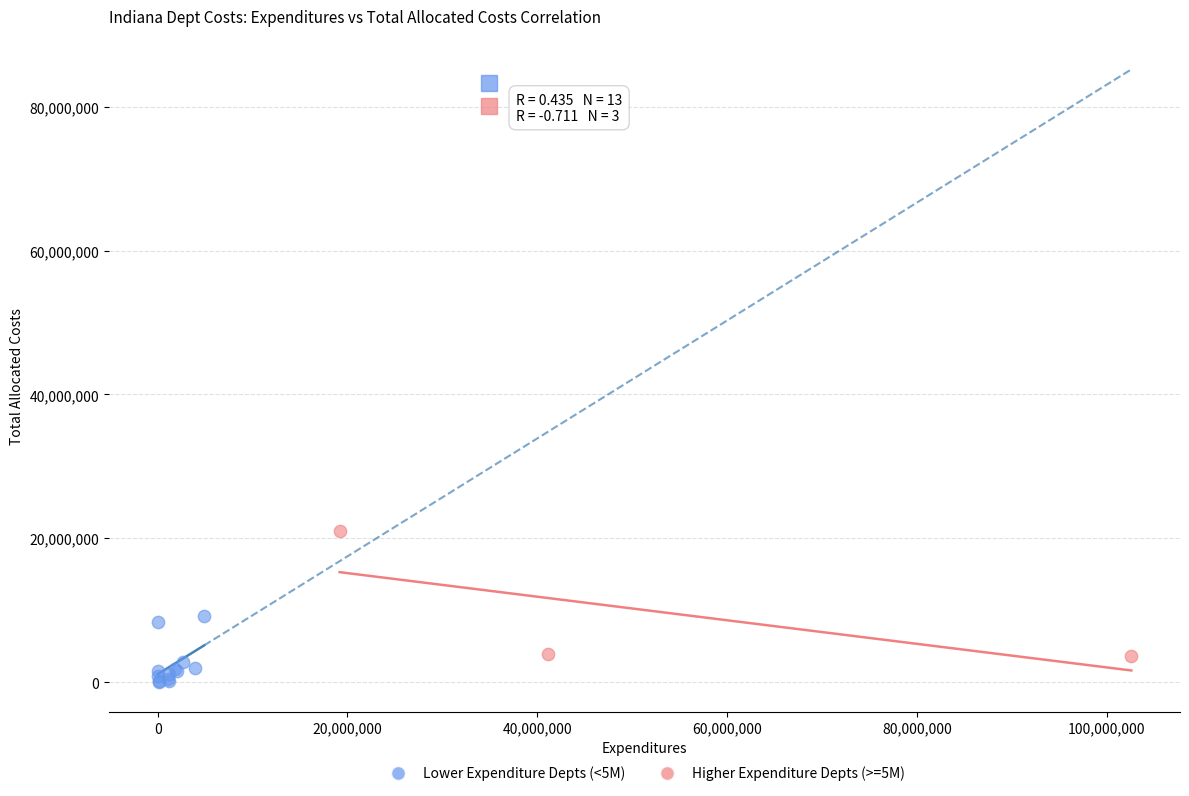

Which series has the widest spread of Y values?

Higher Expenditure Depts (>=5M)